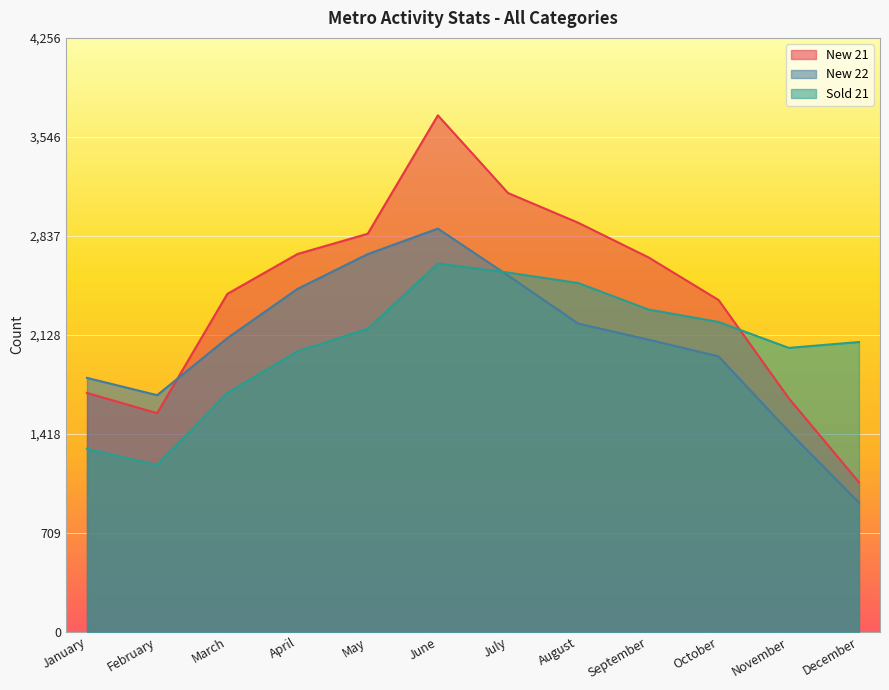

What is the average value of the New 21 series?

2403